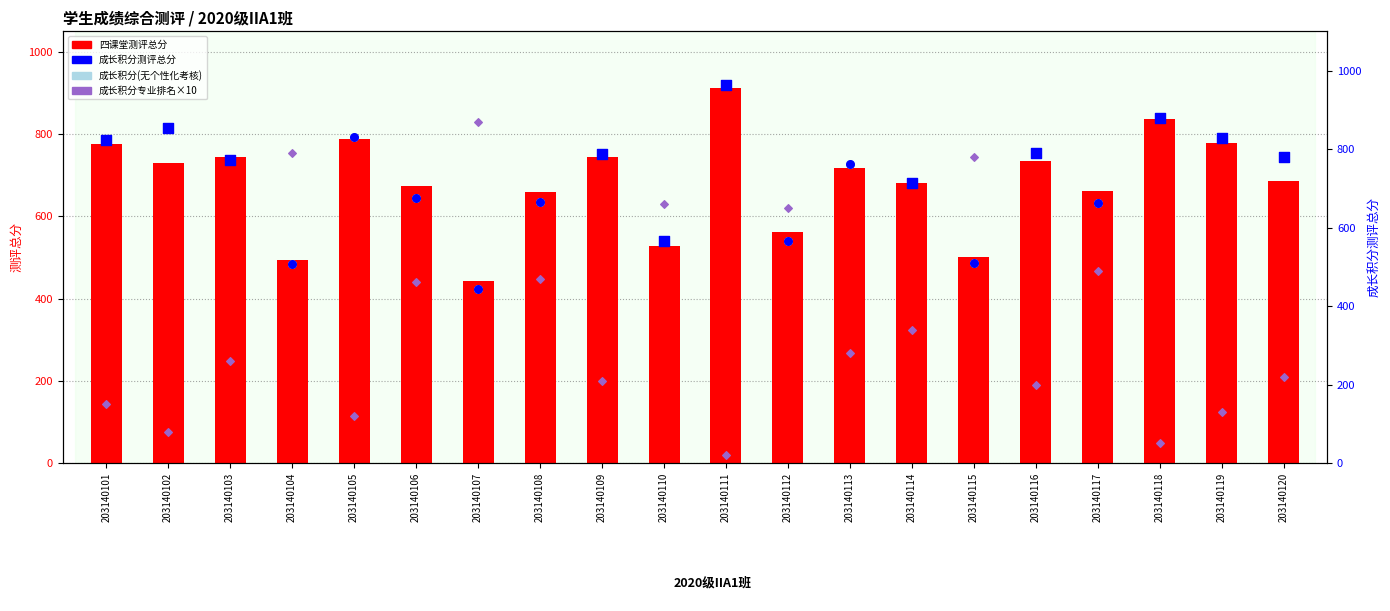

Which series has the largest total across all categories?

成长积分测评总分